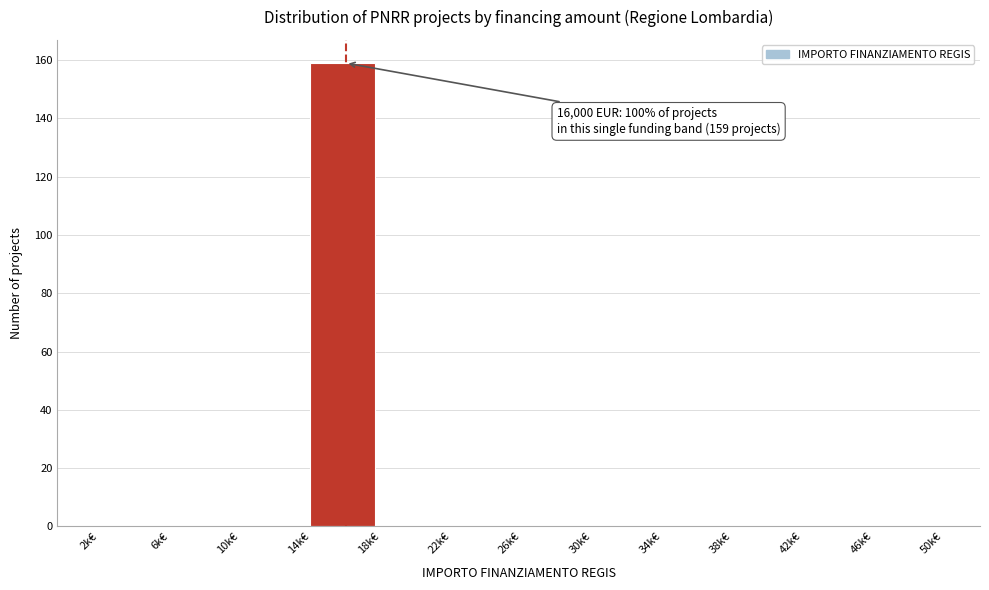

Reading left to right, transcribe all the data shown in this chart.

2k€=0	6k€=0	10k€=0	14k€=159	18k€=0	22k€=0	26k€=0	30k€=0	34k€=0	38k€=0	42k€=0	46k€=0